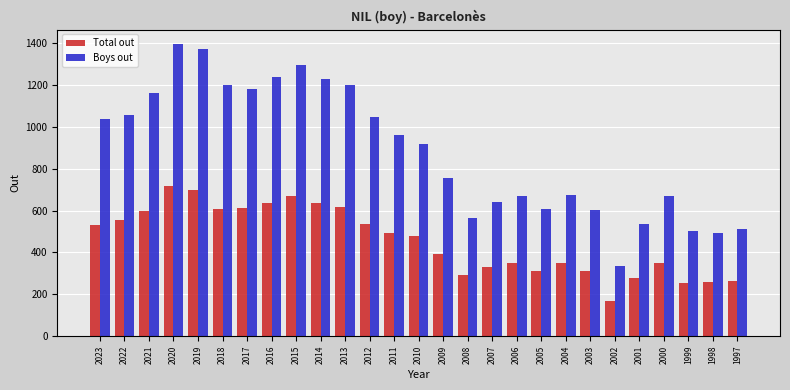

What is the minimum value for Boys out?

334